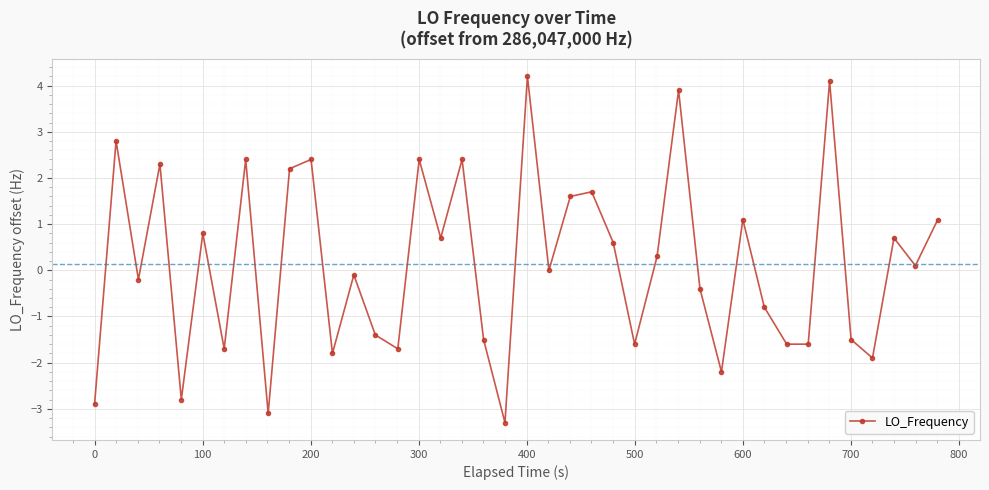

What is the difference between the maximum and minimum values?

7.5